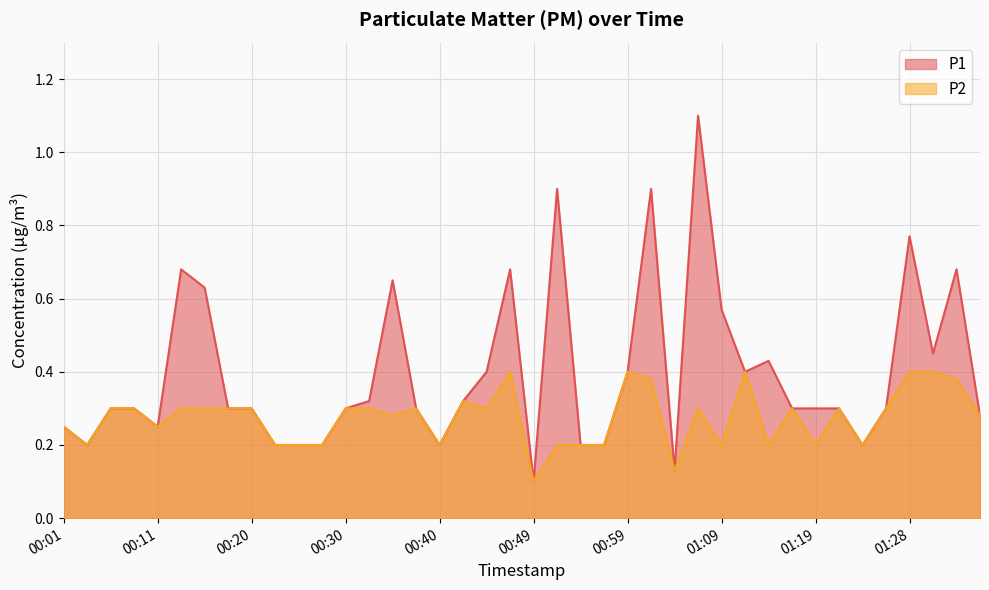

Does the chart display data point markers on the line(s)?

No